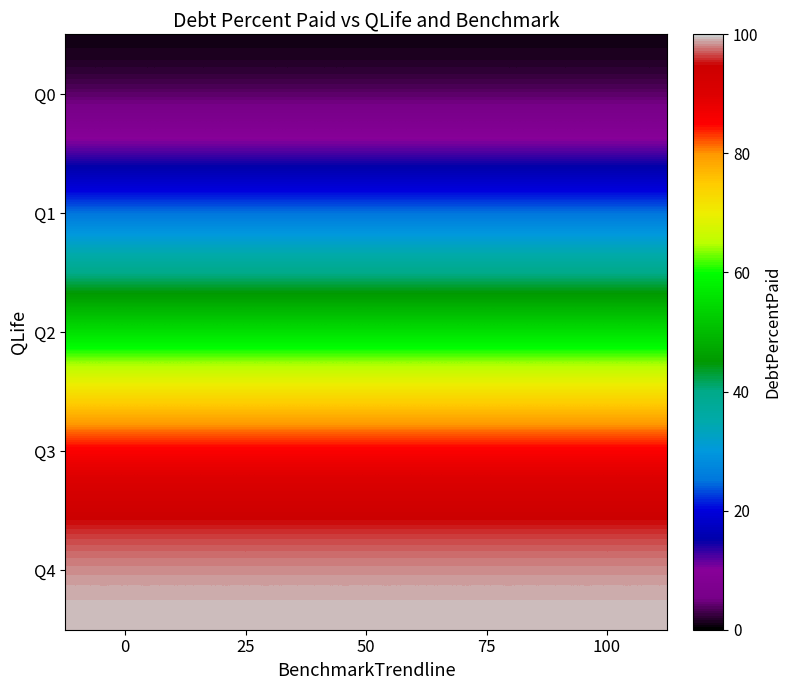

Reading right to left, extract all data points from this chart.

Q0: 100=0.0	75=0.0	50=0.0	25=0.0	0=0.0
Q1: 100=23.7	75=23.7	50=23.7	25=23.7	0=23.7
Q2: 100=54.9	75=54.9	50=54.9	25=54.9	0=54.9
Q3: 100=89.4	75=89.4	50=89.4	25=89.4	0=89.4
Q4: 100=100.0	75=100.0	50=100.0	25=100.0	0=100.0